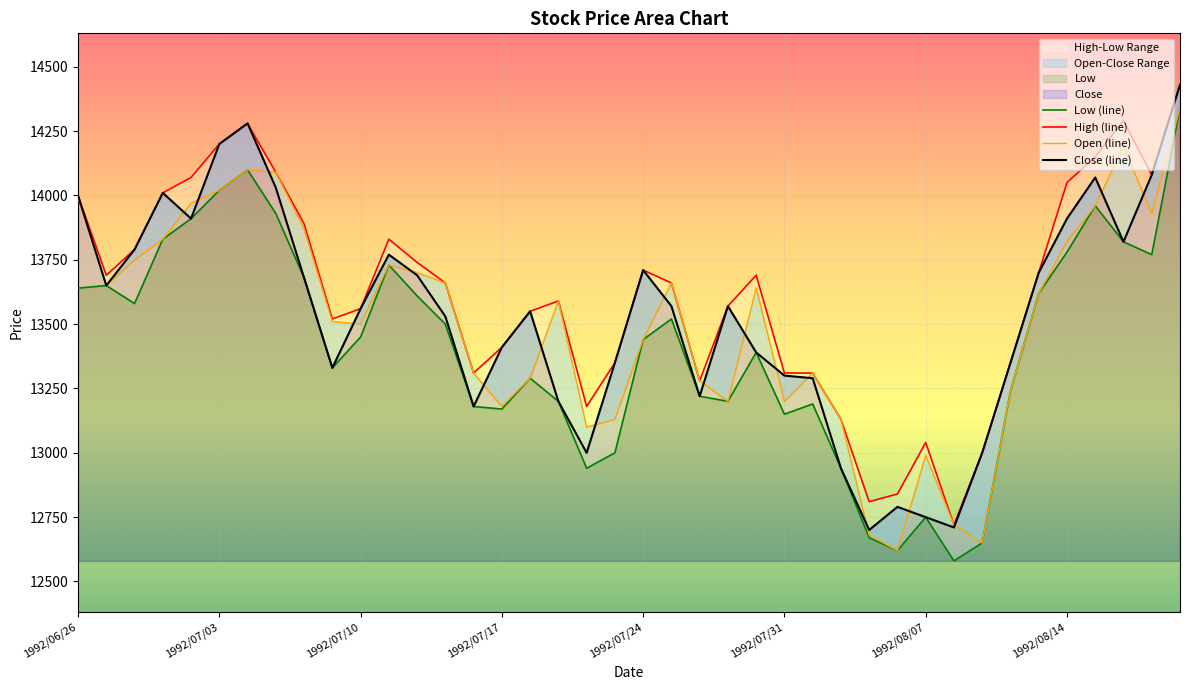

True or false: High (line) has more than 2 interior local peaks.

True